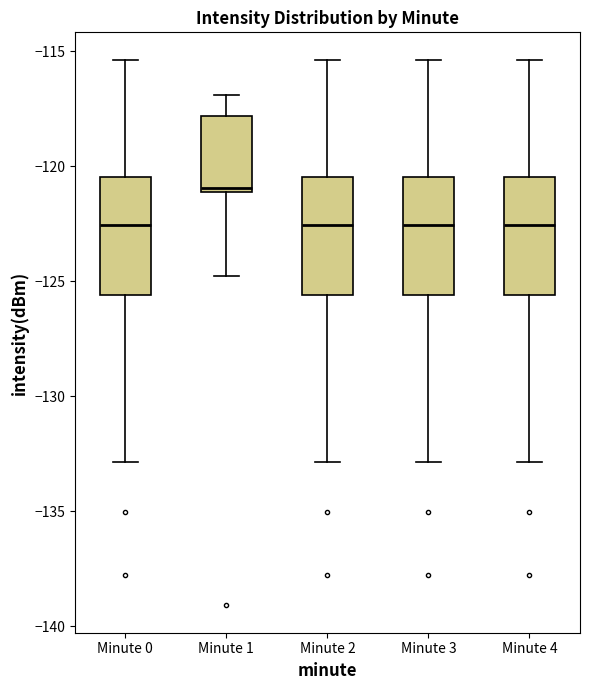

Where does the upper whisker of the box for Minute 1 end on the y-axis? The values are not printed on the chart, so give them approximately, as read against the axis.

-117.0